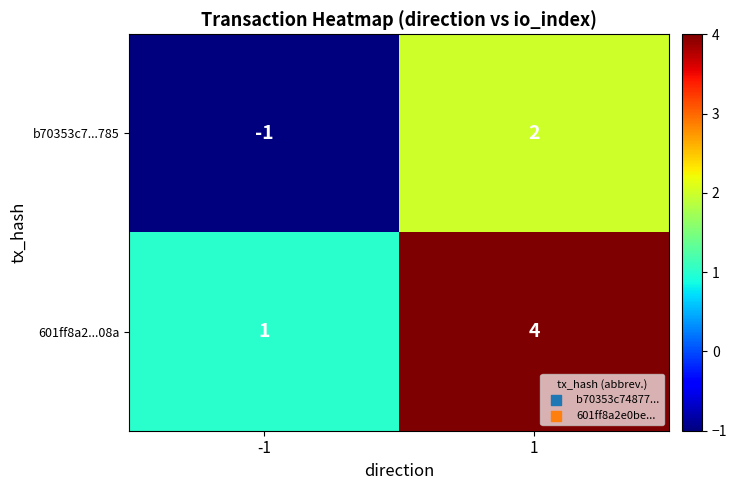

What value does the 601ff8a2...08a series have at 1?

4